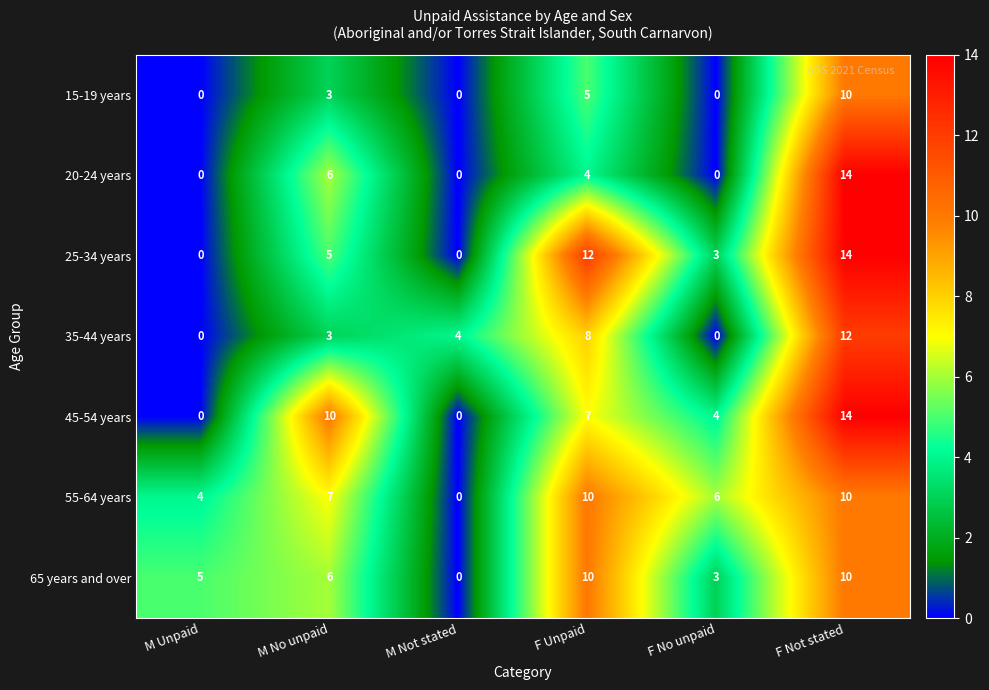

What is the difference between the maximum and minimum values in the 25-34 years series?

14